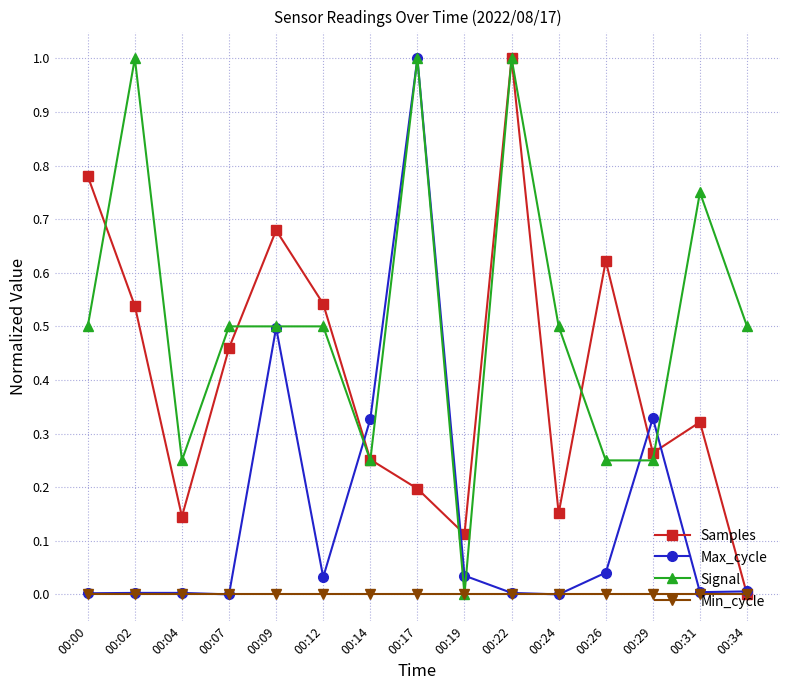

At which category is the sum across all series the highest?

00:17